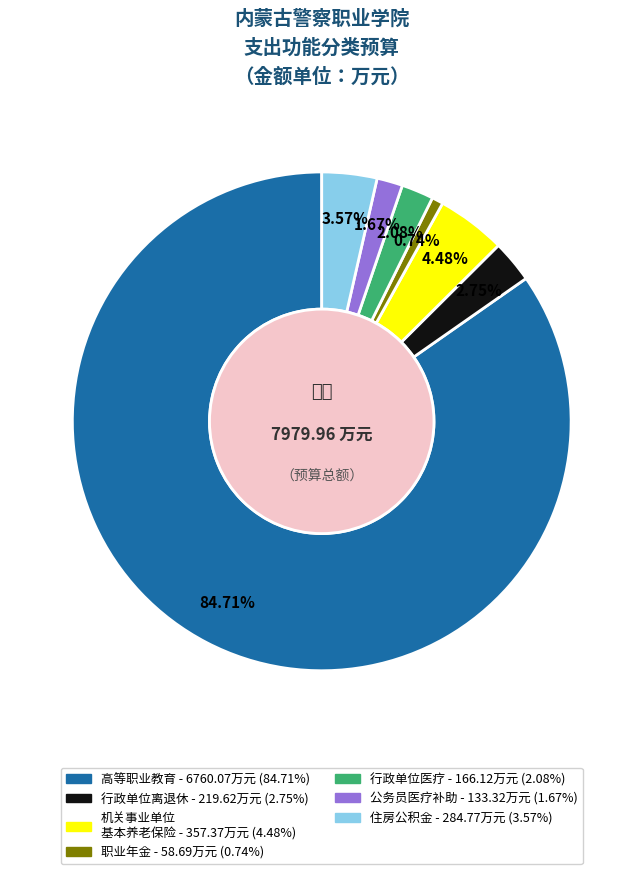

Count the number of slices in the pie.

7